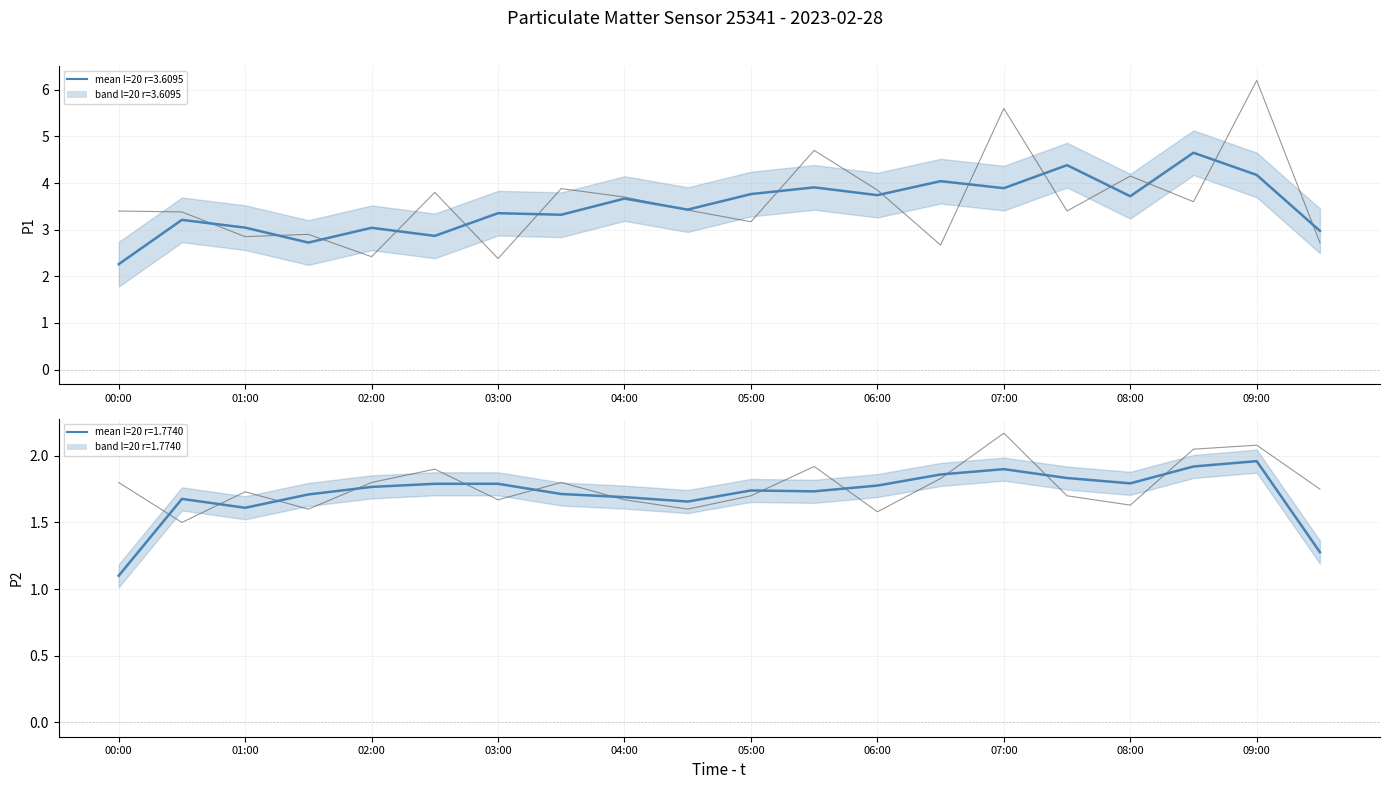

Is the value of P2 mean at 05:00 greater than the value of P1 mean at 03:00?

No